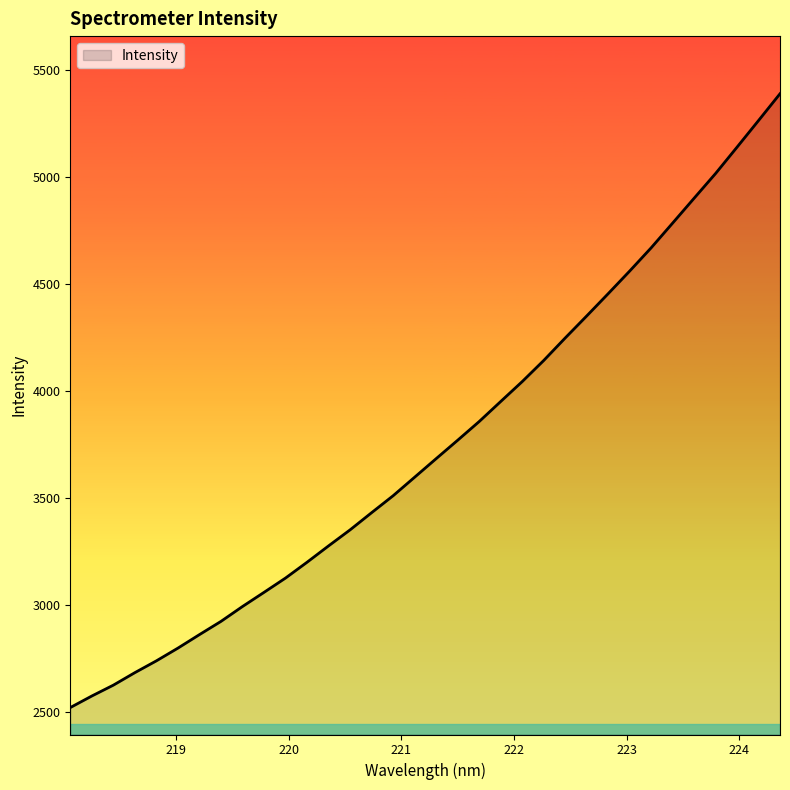

What is the greatest value displayed?

5390.2